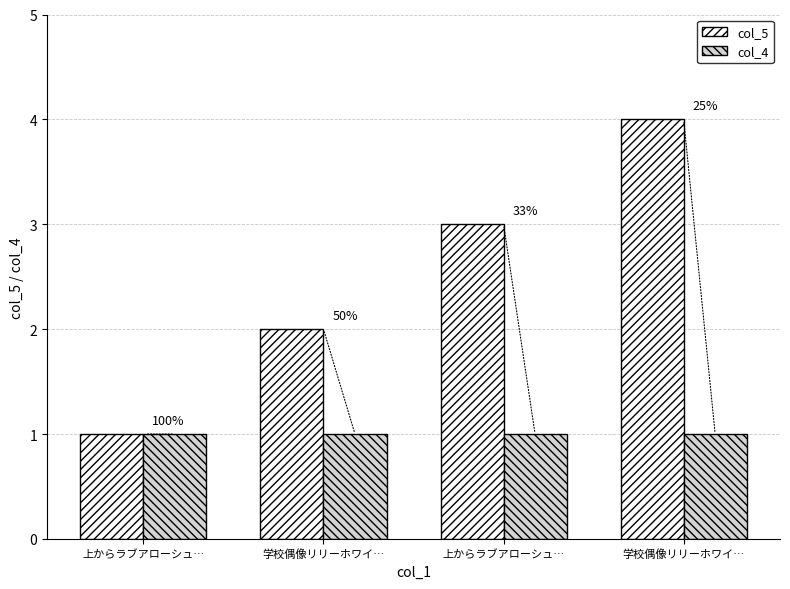

List the series in order of their overall mean, highest first.

col_5, col_4